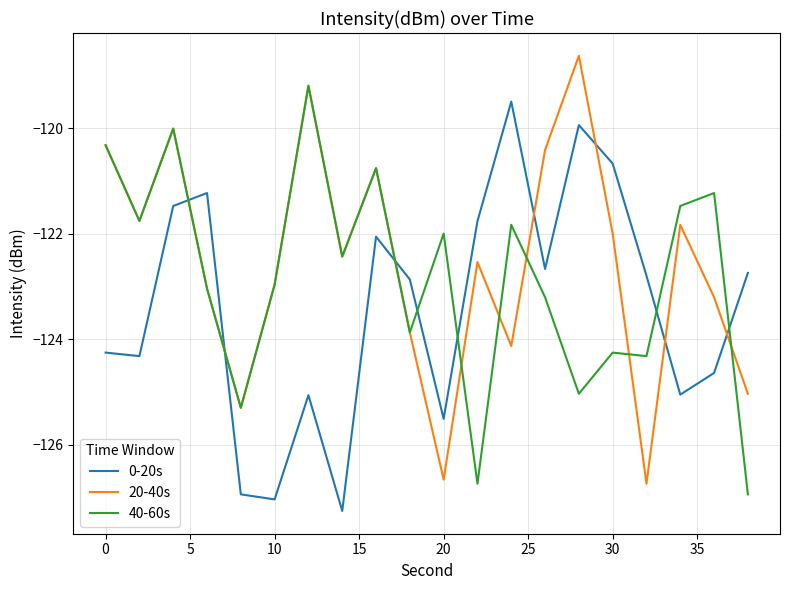

What is the smallest value displayed?

-127.2